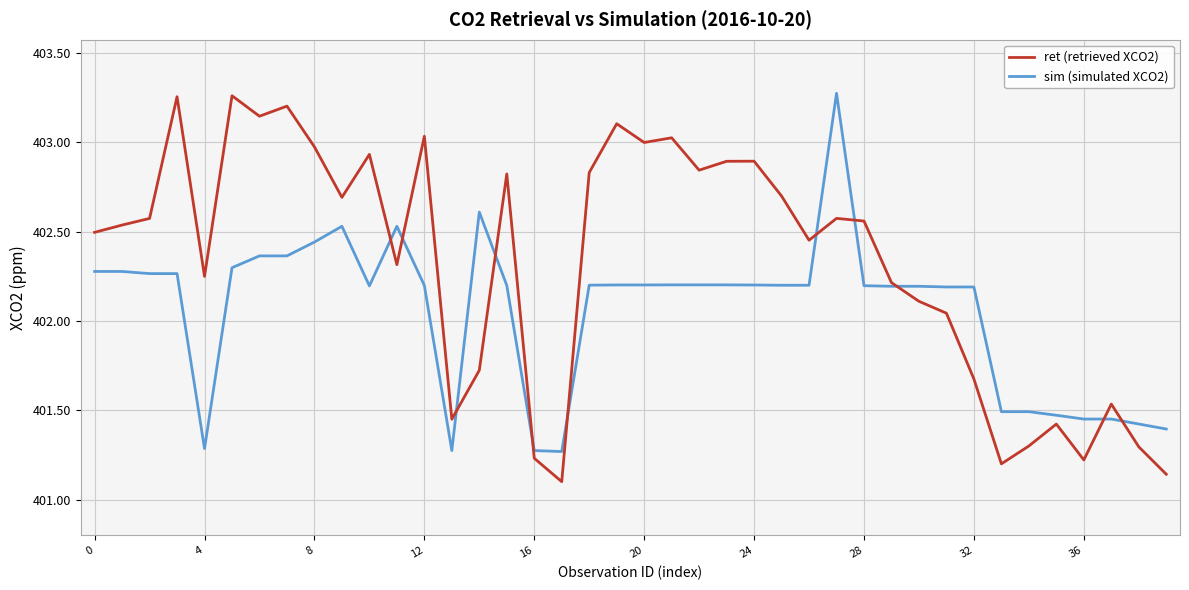

Rank the series by their average value, from highest to lowest.

ret (retrieved XCO2), sim (simulated XCO2)